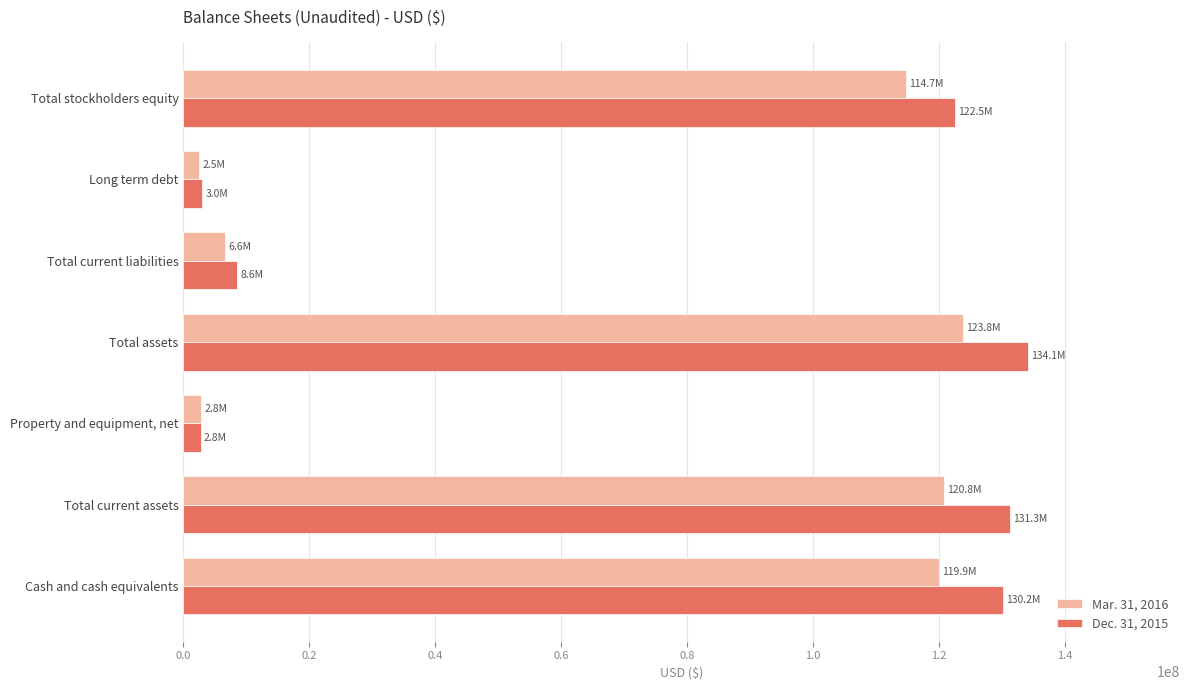

At how many categories does at least one series exceed 67050760?

4